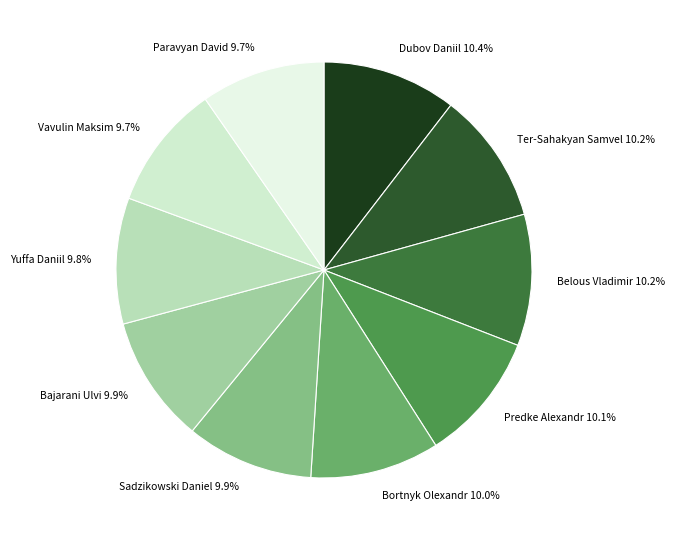

To the nearest percent, what is the average slice percentage?

10%